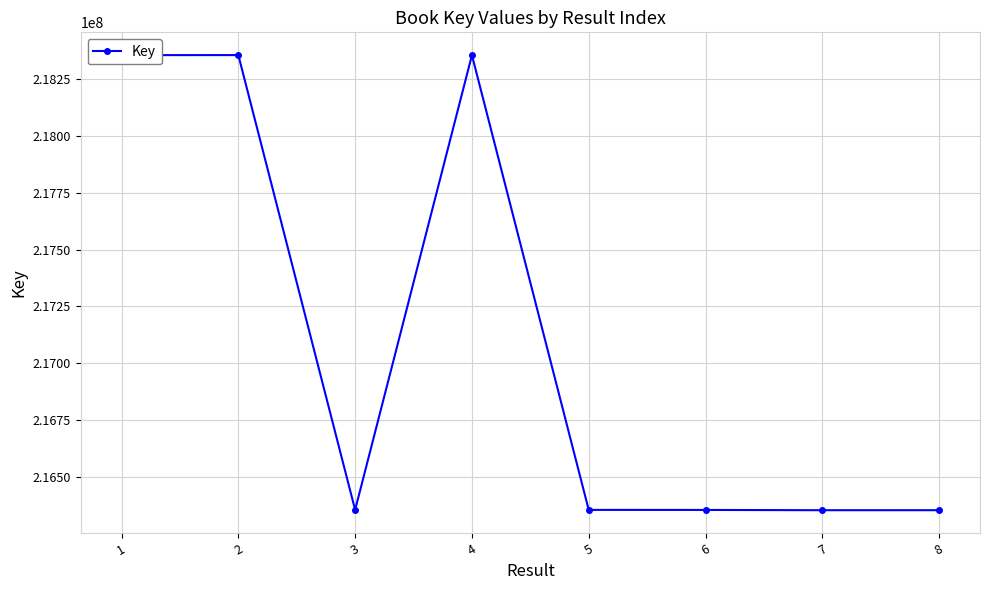

Read the value at 4, to the nearest 10.

218355310